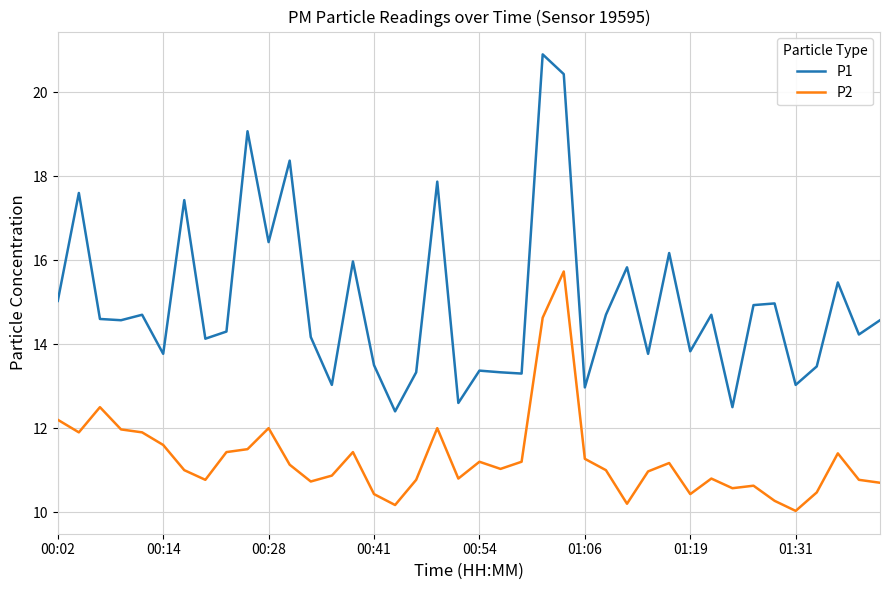

List the series in order of their overall mean, lowest first.

P2, P1